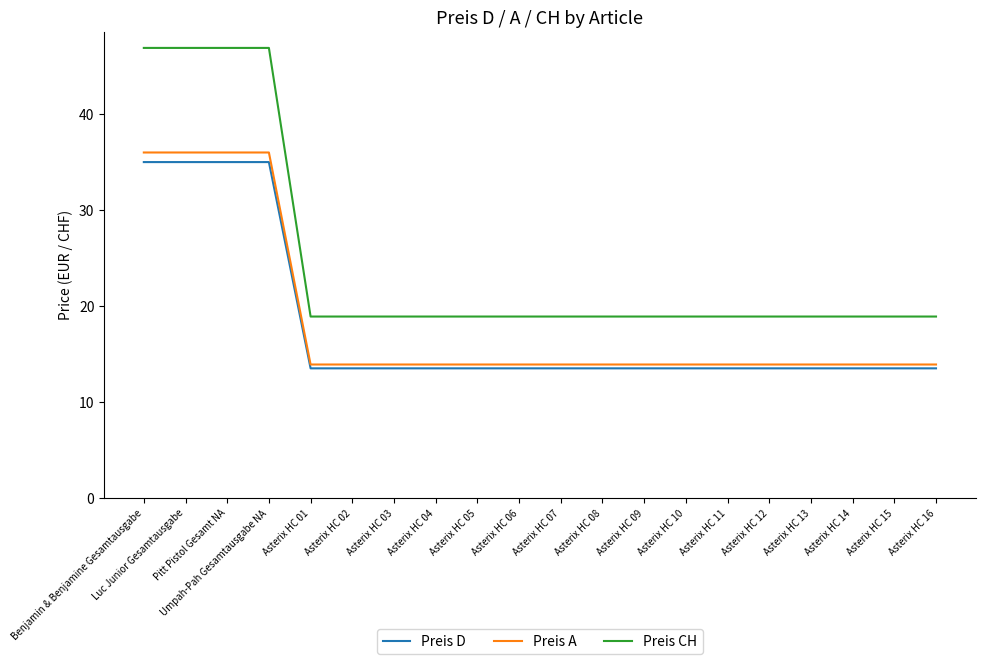

What are all the series names shown in the legend?

Preis D, Preis A, Preis CH